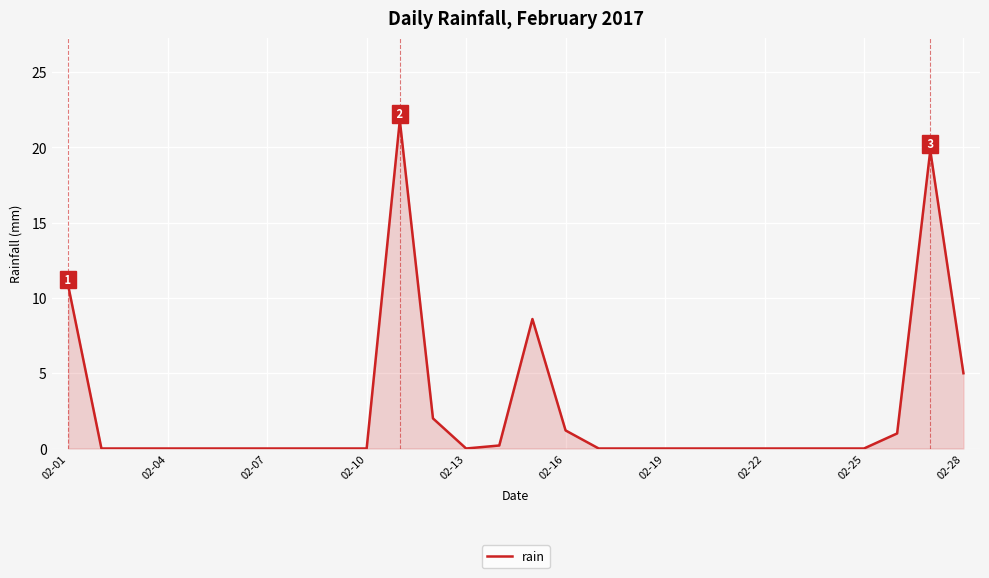

What is the greatest value displayed?

21.8